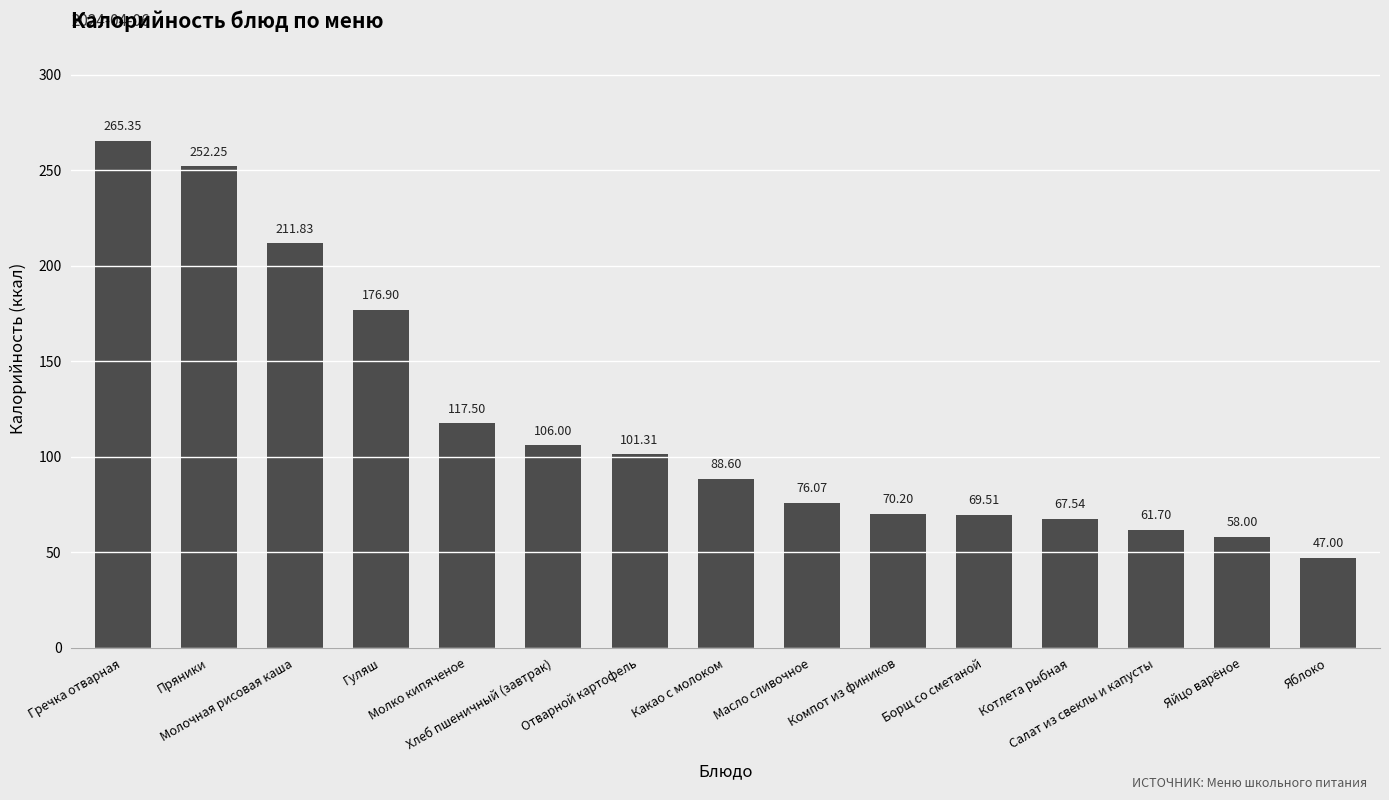

How many data points are less than 88?

7